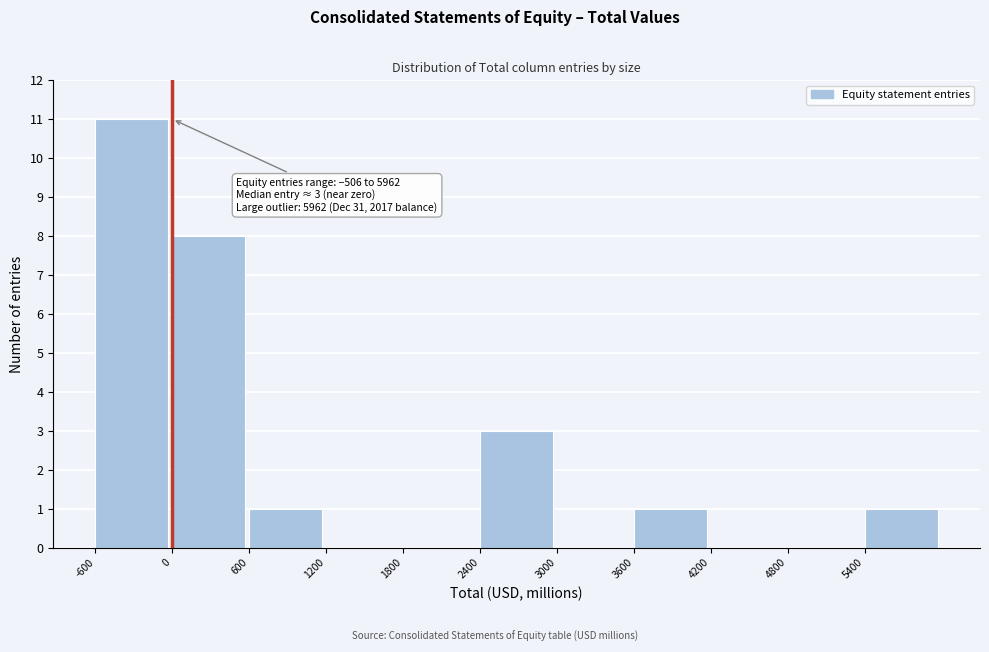

Which range on the x-axis has the tallest bar?

-600 to 0